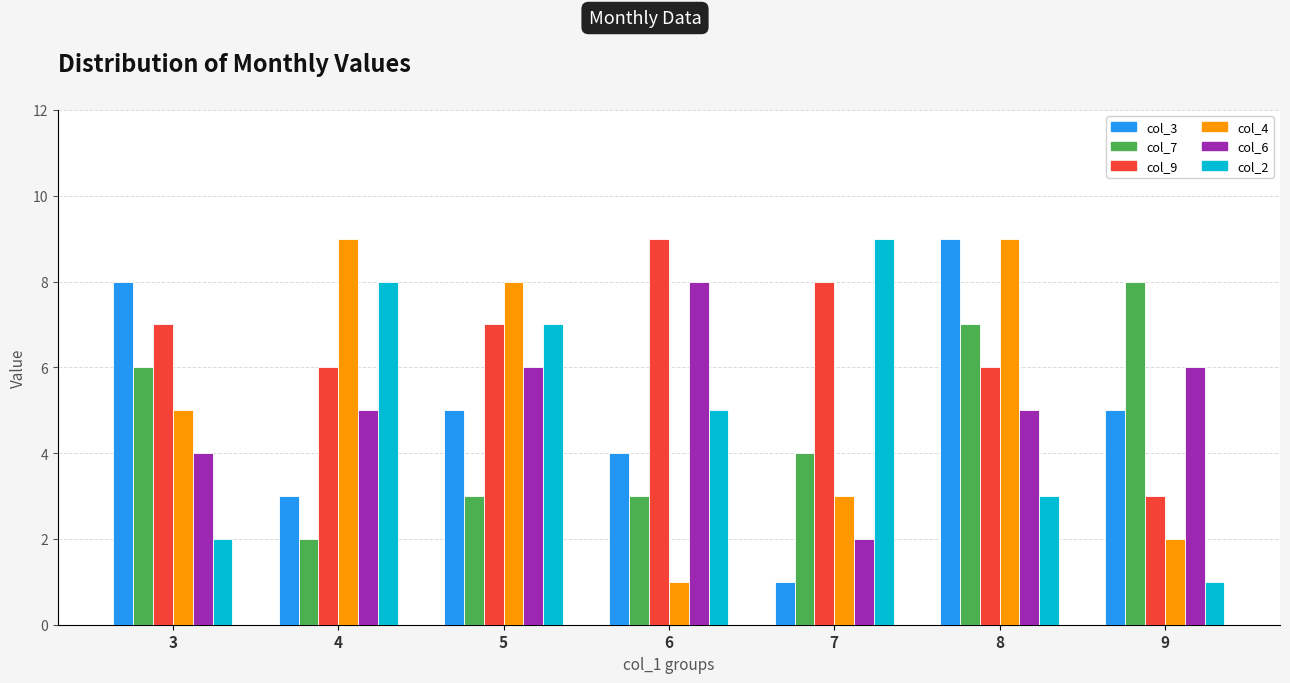

What is the total value across all series at 6?

30